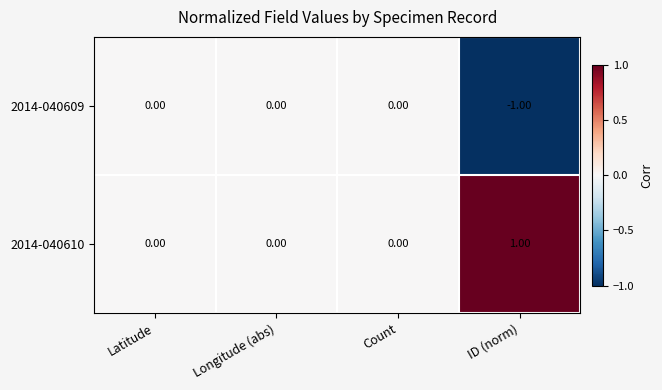

List the series in order of their peak value, lowest first.

2014-040609, 2014-040610